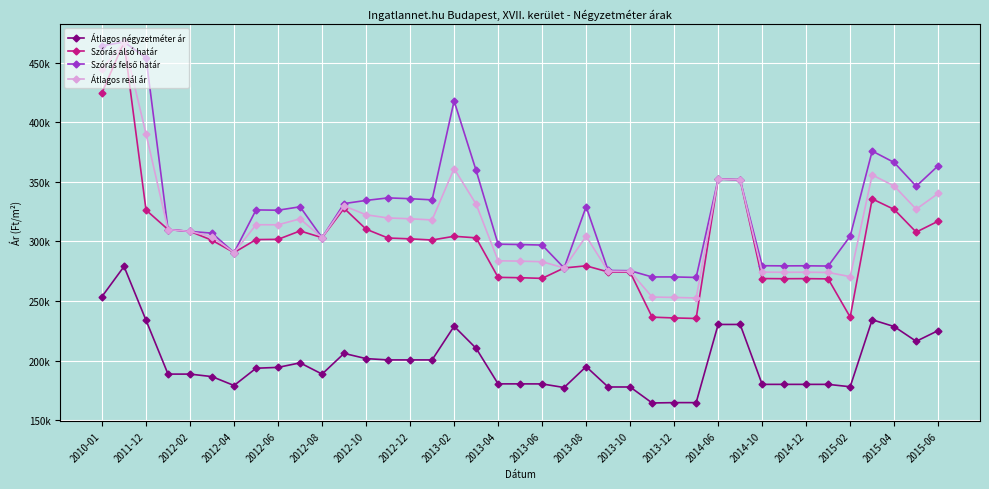

In Szórás alsó határ, how many points are higher than both neighbors (excluding endpoints)?

8